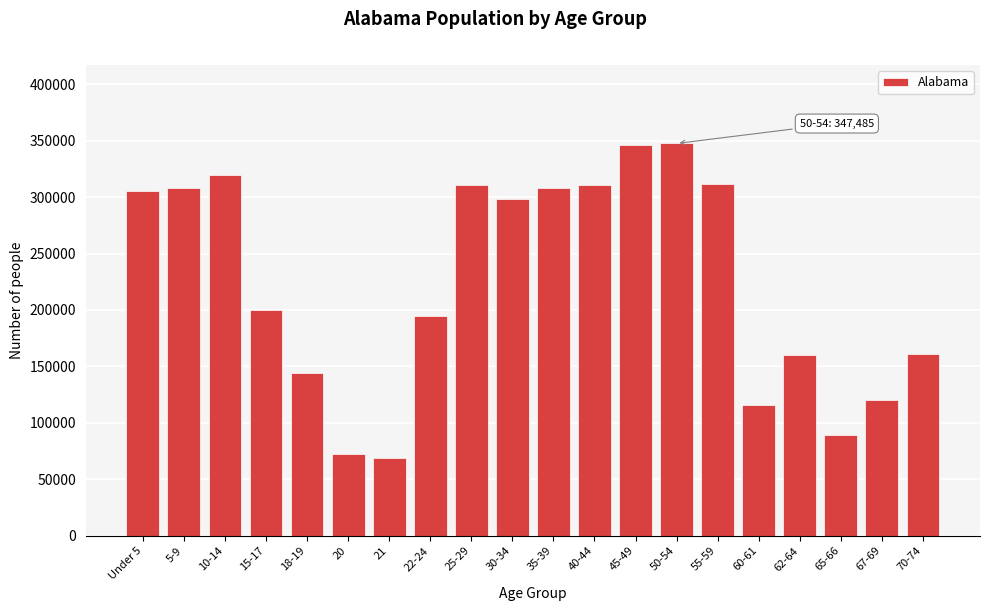

Where is the data nearest to the value 207979?

15-17